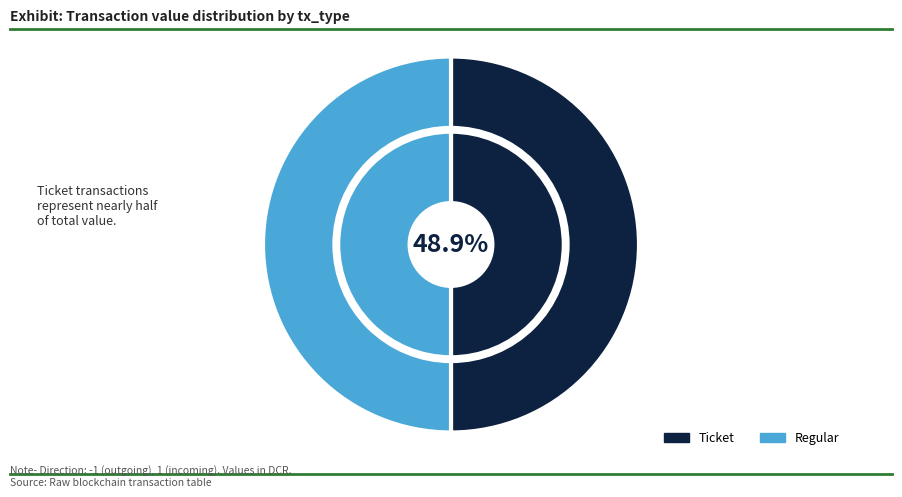

Is the sum of Regular (io_index=0) and Ticket (io_index=0) greater than half?

No